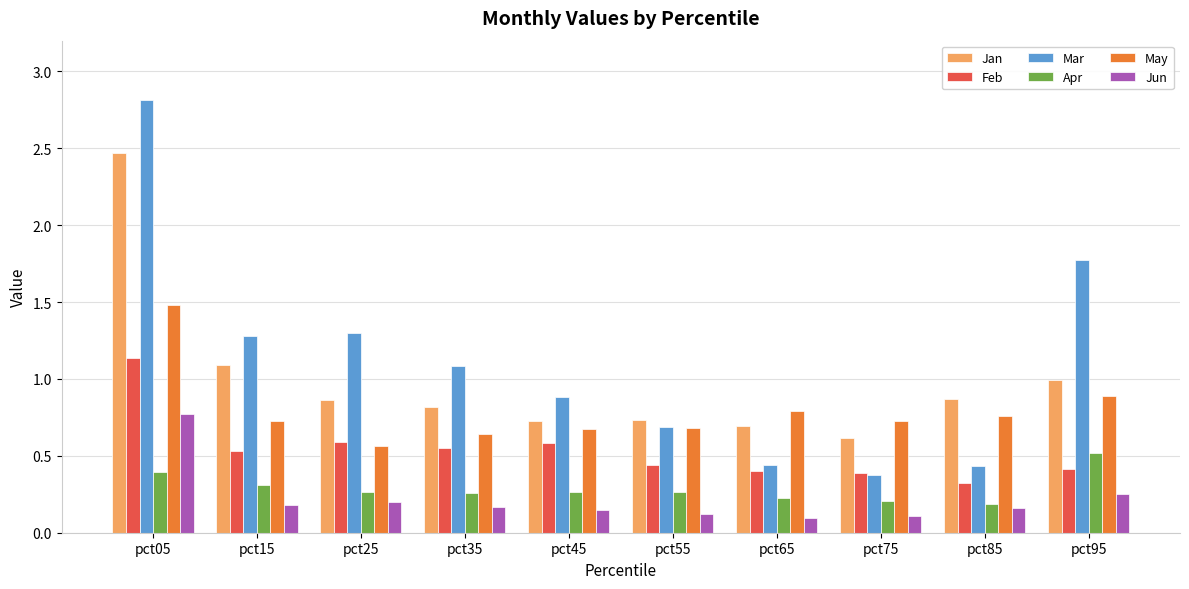

What are all the series names shown in the legend?

Jan, Feb, Mar, Apr, May, Jun